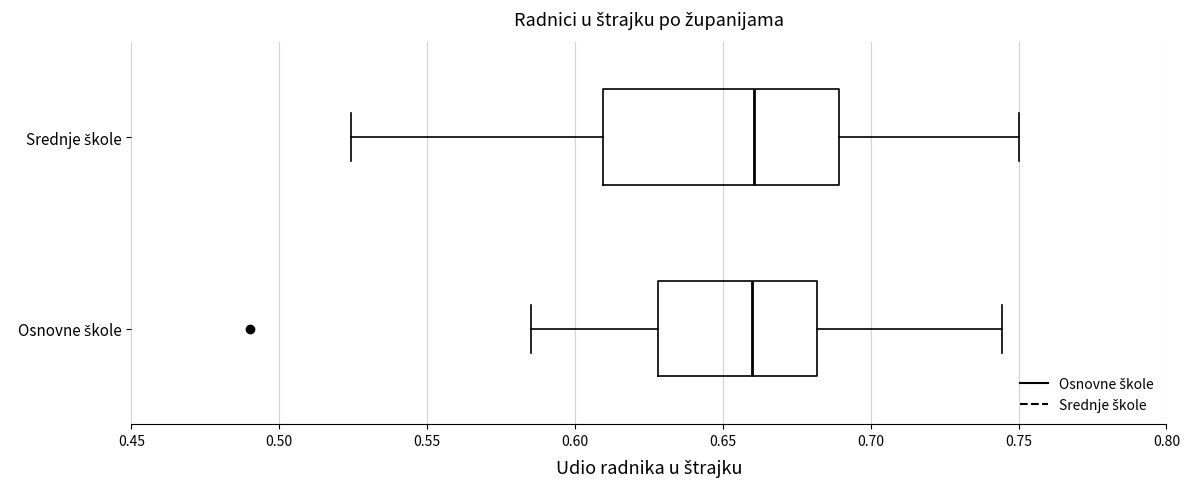

Which box is the widest, from its left edge to its right edge?

Srednje škole